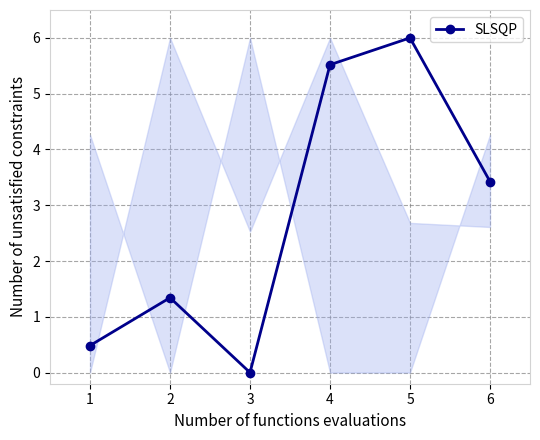

At which category does the data reach its first local peak?

2